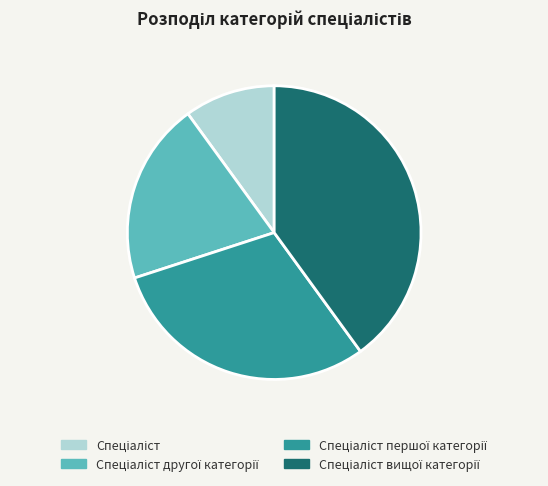

Is there a majority slice in this chart?

No